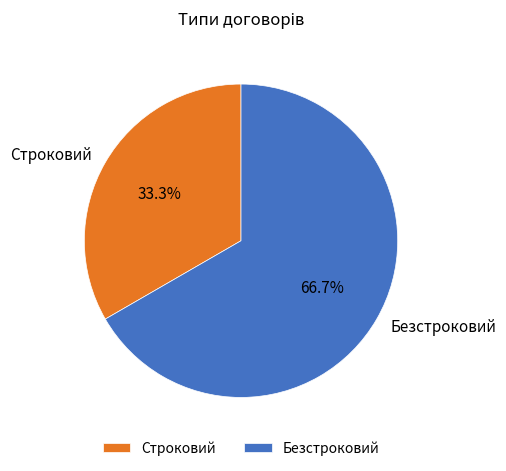

Which slice is the smallest?

Строковий